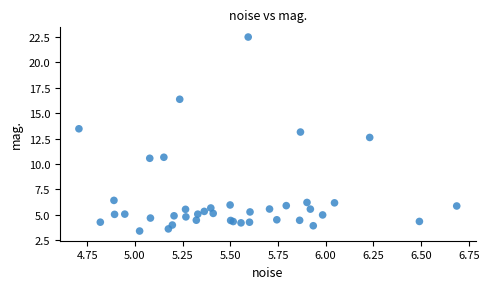

What Y value in the scatter plot is closest to 12?

12.6